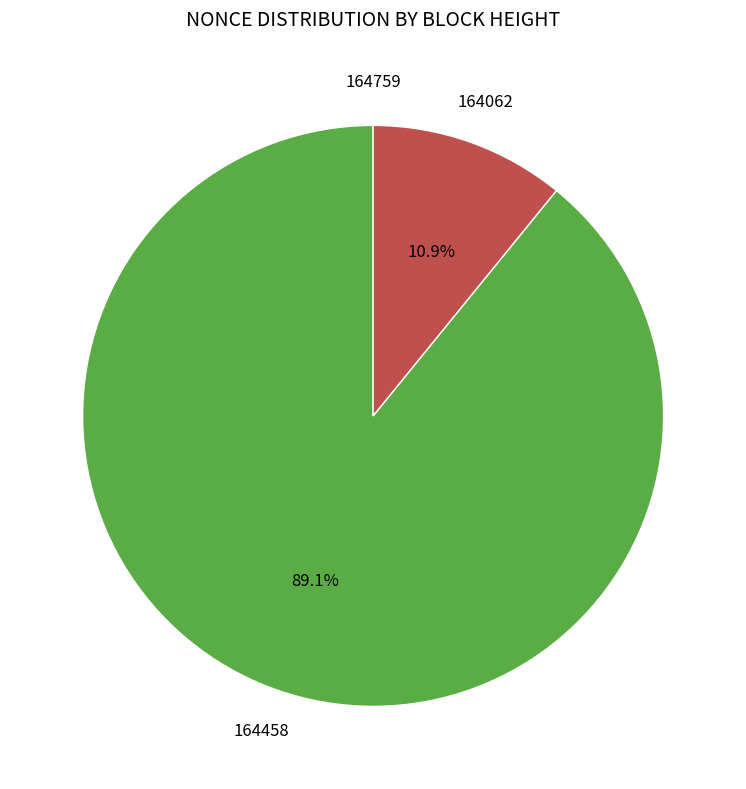

Is there any slice that represents more than half of the pie?

Yes